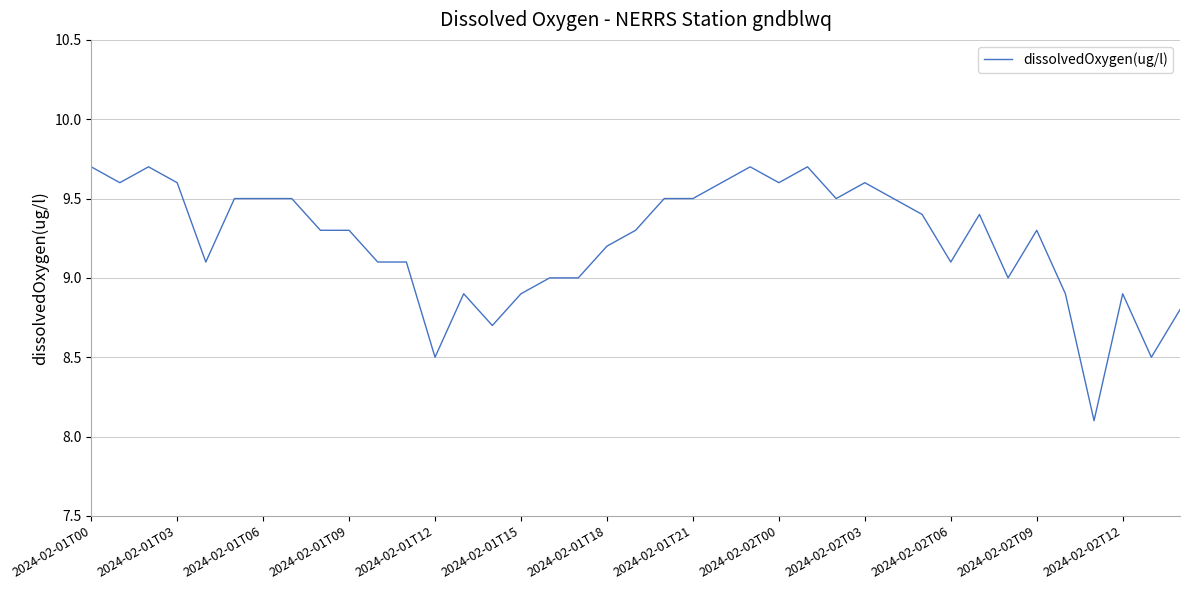

What is the average value?

9.2